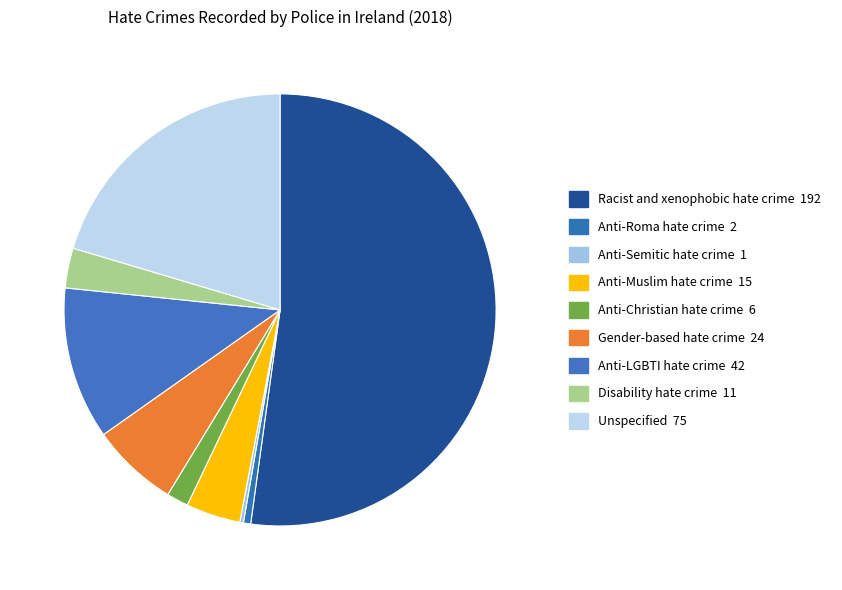

Approximately how many times larger is the value at Anti-Semitic hate crime compared to Anti-Christian hate crime?

0.2